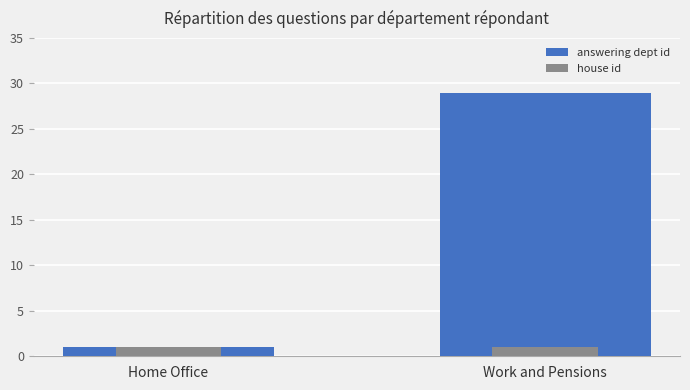

The value of house id at Home Office is 1. True or false?

True